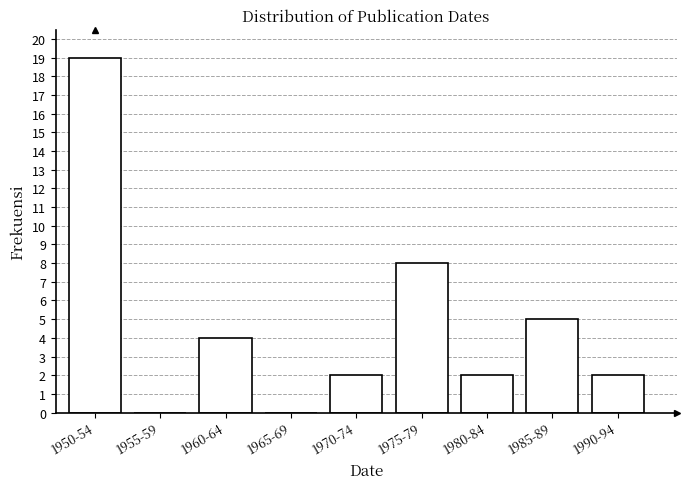

Reading right to left, transcribe all the data shown in this chart.

1990-94=2	1985-89=5	1980-84=2	1975-79=8	1970-74=2	1965-69=0	1960-64=4	1955-59=0	1950-54=19